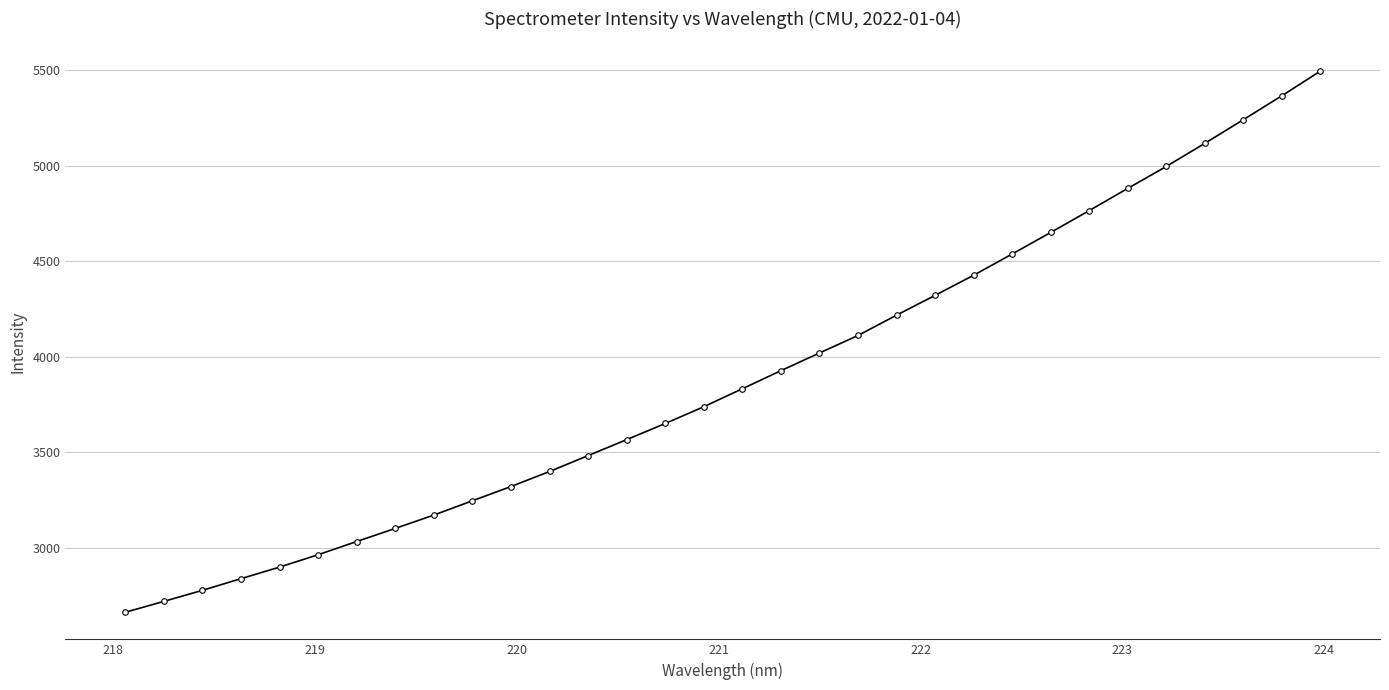

What is the average value?

3890.0